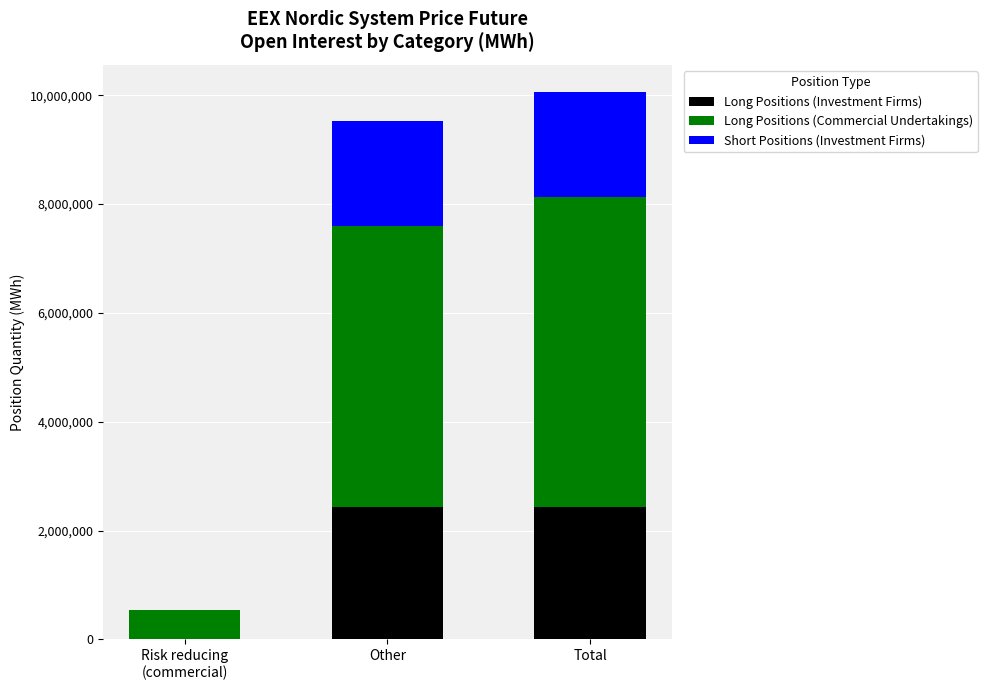

What is the maximum value for Long Positions (Investment Firms)?

2426406